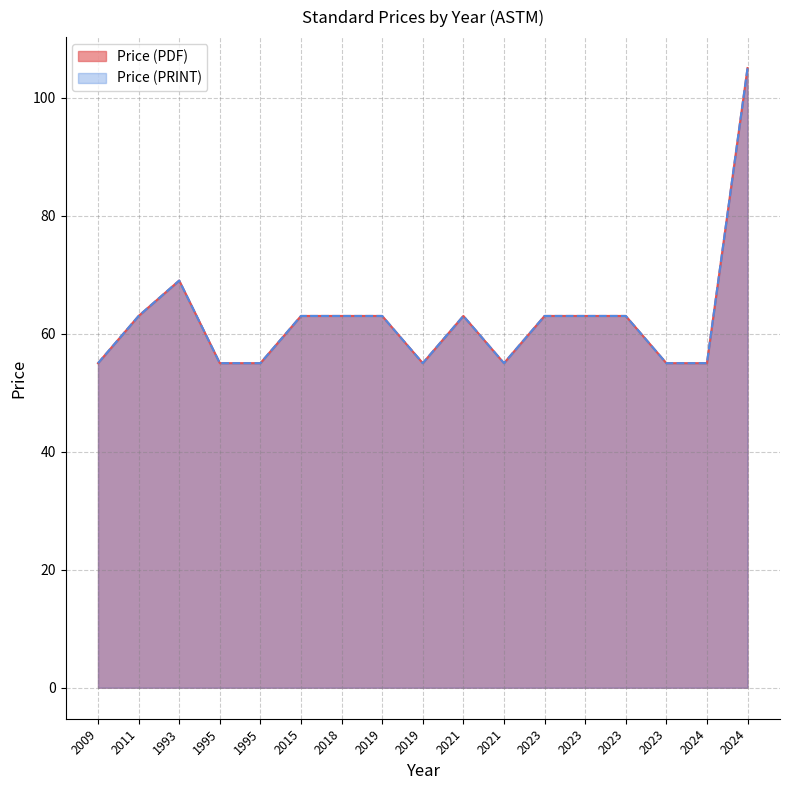

Reading right to left, list all the values displayed in this chart.

Price (PDF): 105	55	55	63	63	63	55	63	55	63	63	63	55	55	69	63	55
Price (PRINT): 105	55	55	63	63	63	55	63	55	63	63	63	55	55	69	63	55